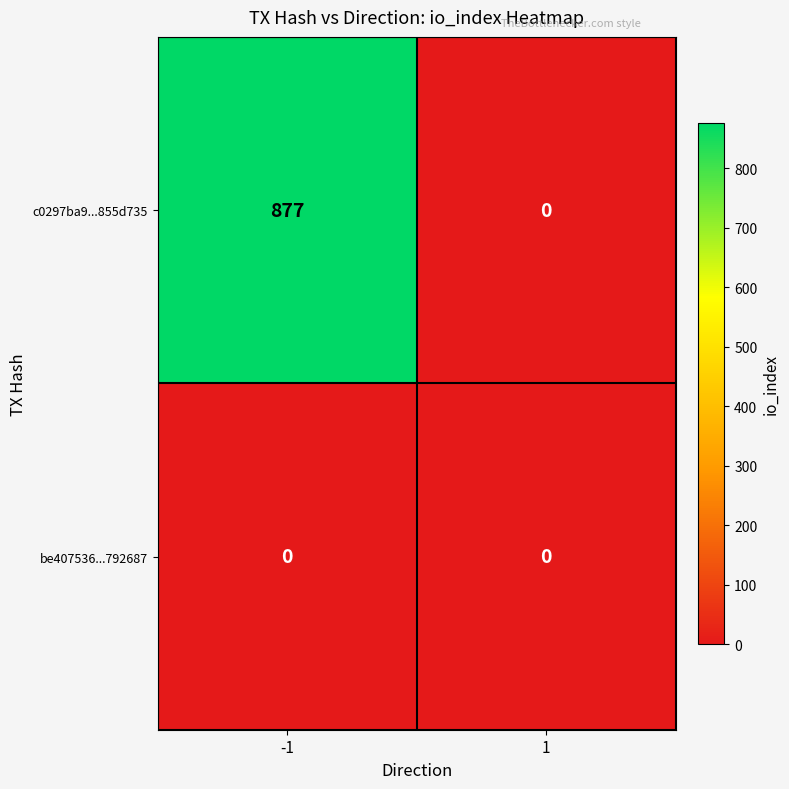

What is the spread (max minus min) of values at -1?

877